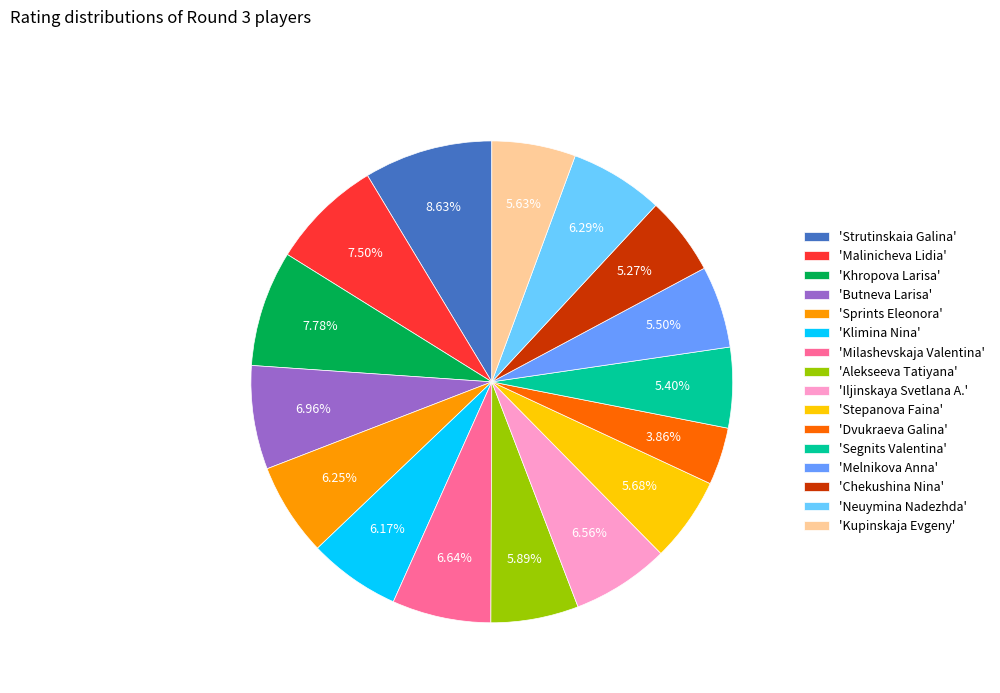

Which category has the smallest portion of the pie?

'Dvukraeva Galina'